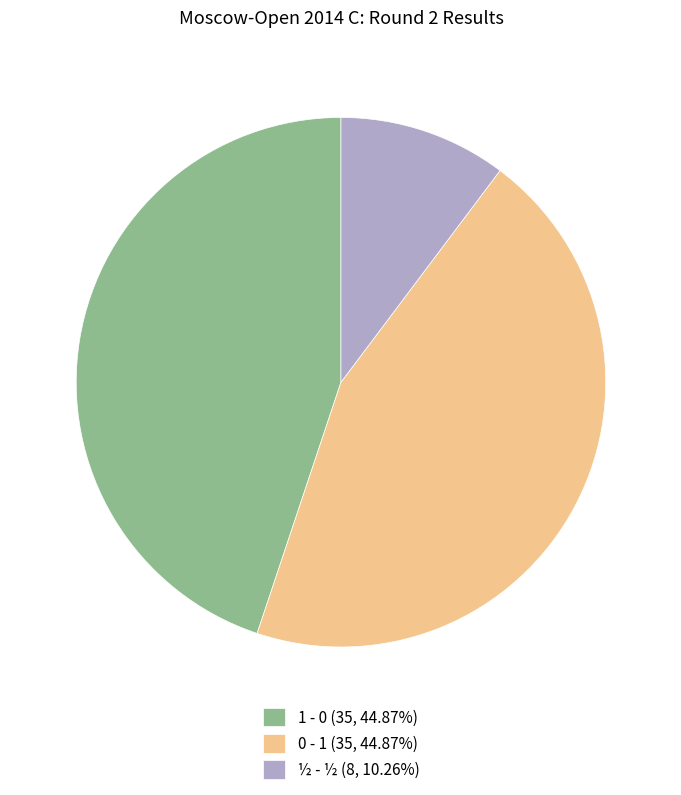

What is the ratio of the value at 0 - 1 (35, 44.87%) to the value at ½ - ½ (8, 10.26%)?

4.4